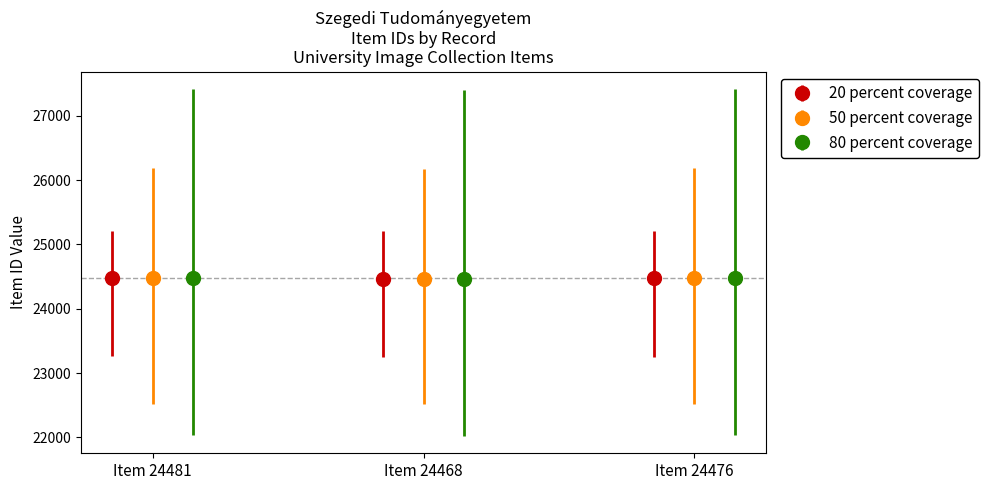

What are all the series names shown in the legend?

20 percent coverage, 50 percent coverage, 80 percent coverage